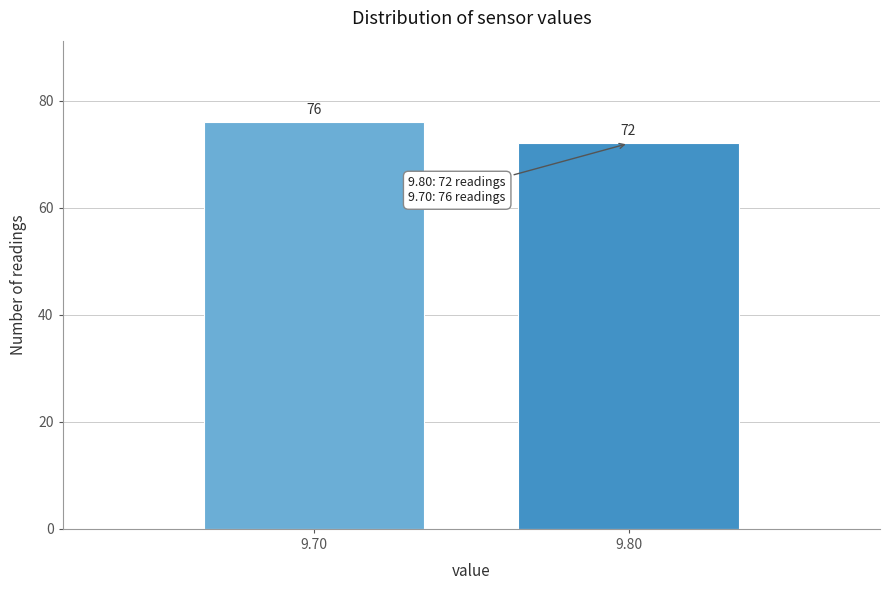

Reading left to right, extract all data points from this chart.

9.70=76	9.80=72